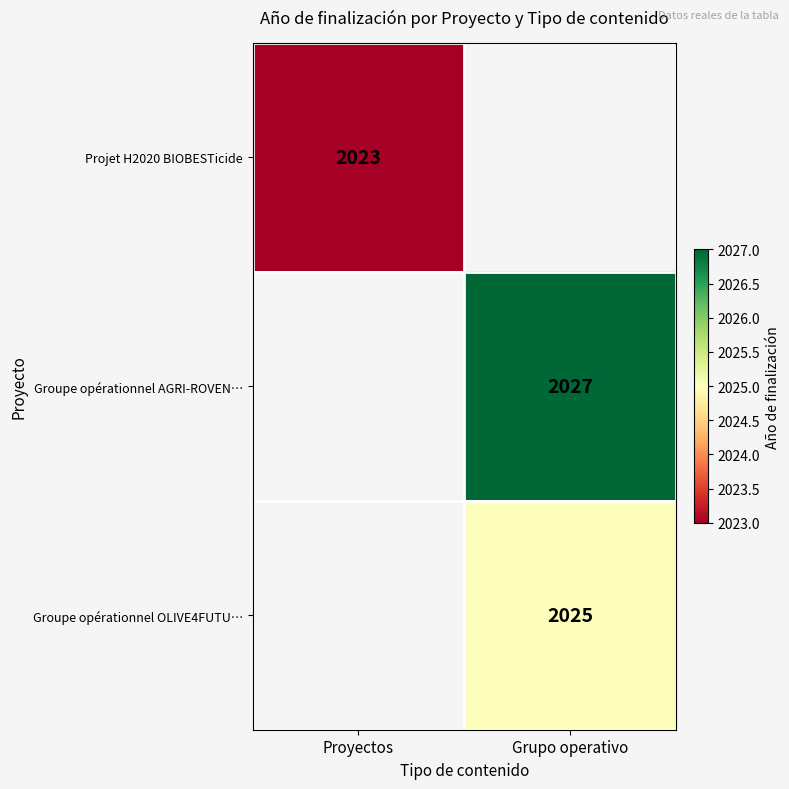

True or false: Projet H2020 BIOBESTicide has a value of 901 at Proyectos.

False